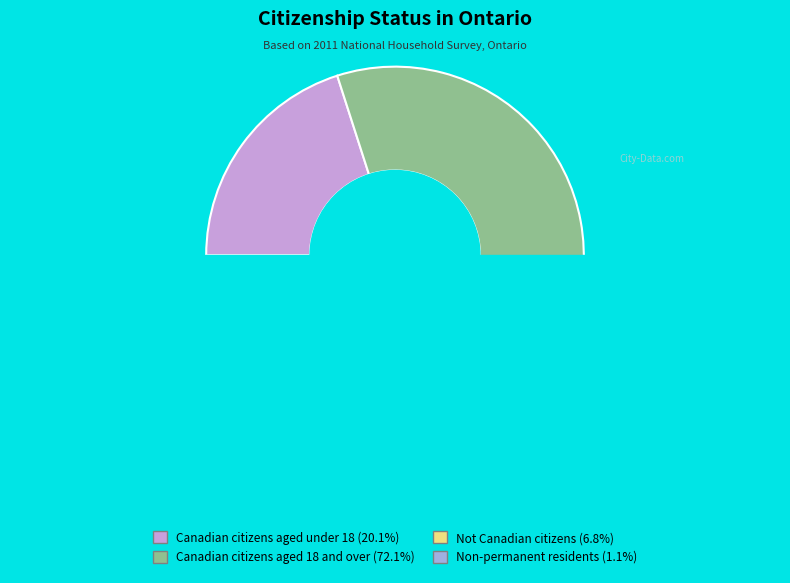

True or false: Canadian citizens aged under 18 accounts for 14% of the total.

False